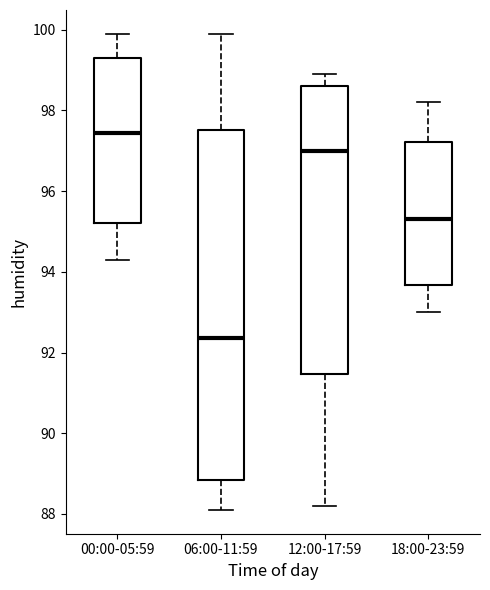

Which box's median line is the highest?

00:00-05:59